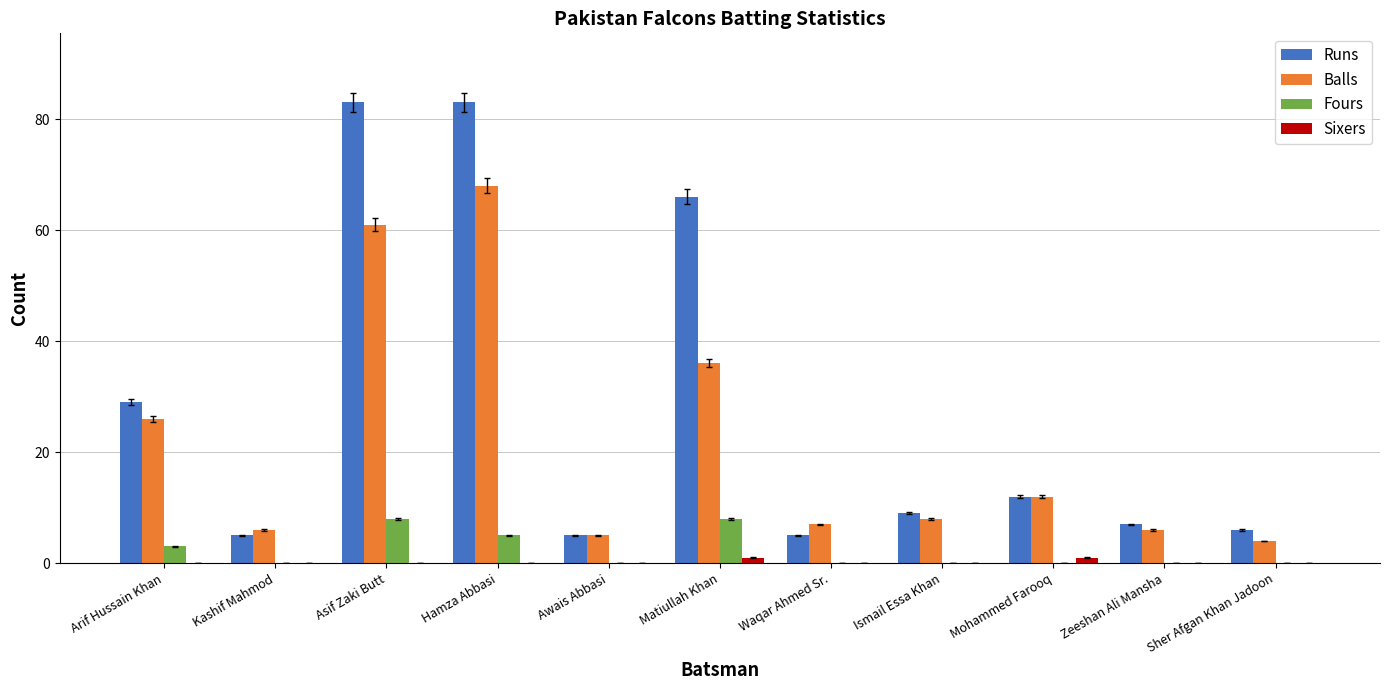

What is the highest value of the Fours series?

8